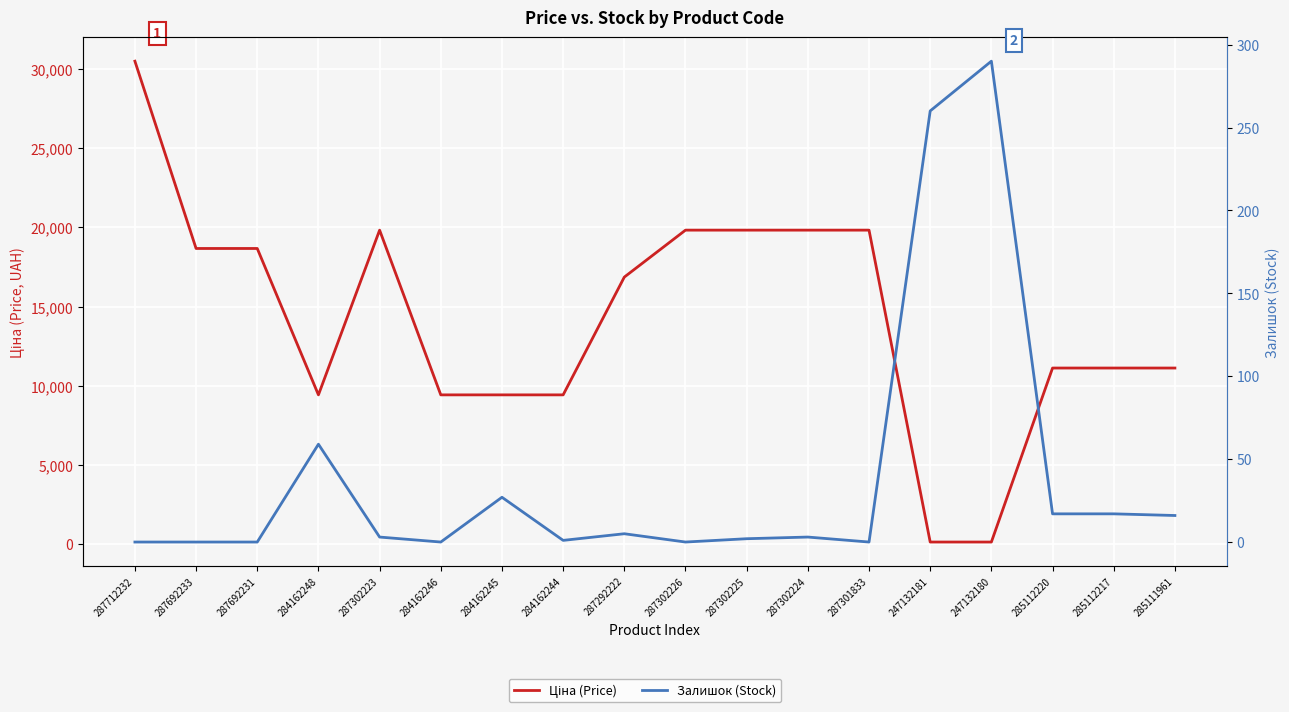

Which category has the highest value in the Залишок (Stock) series?

247132180